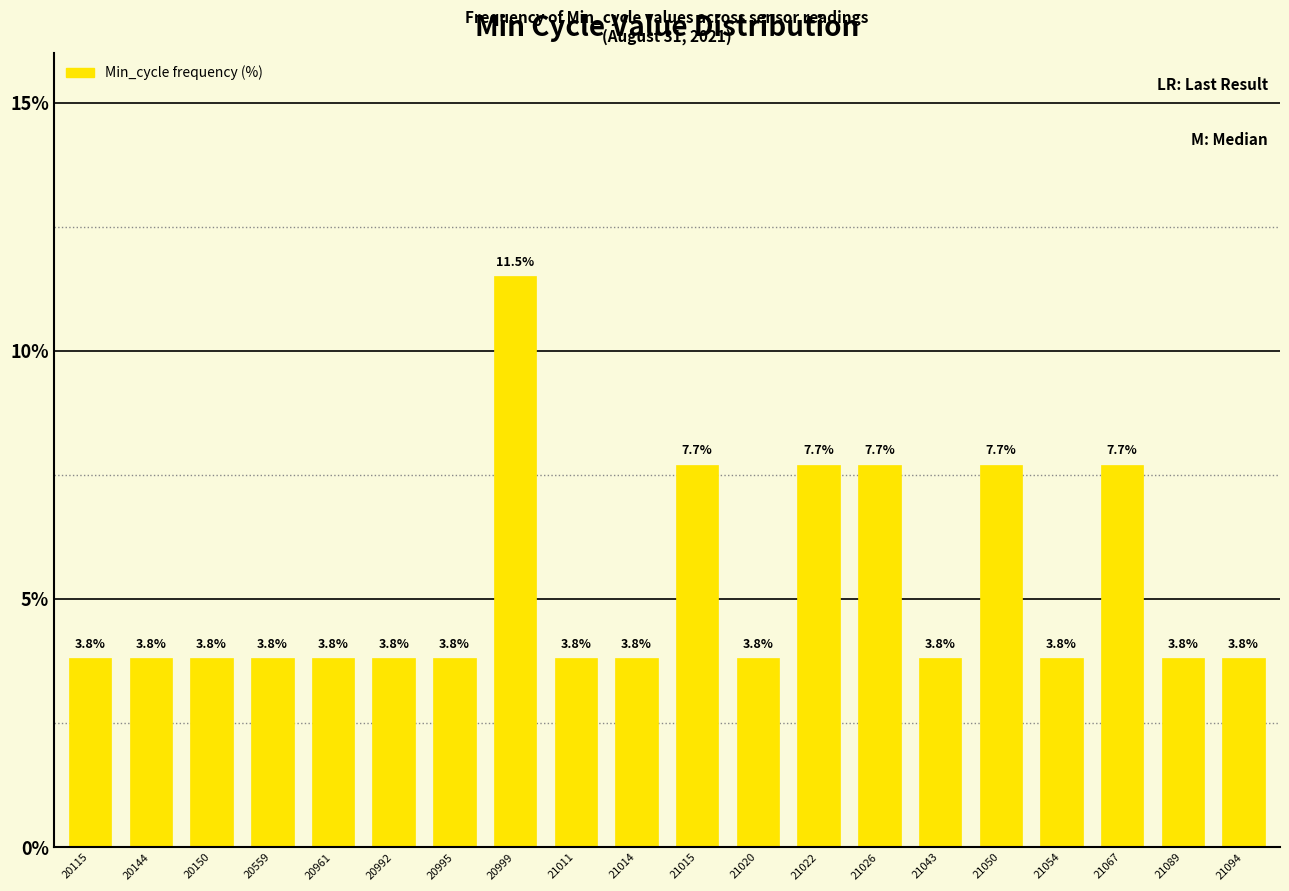

Is it true that the value at 21026 is 7.7?

True